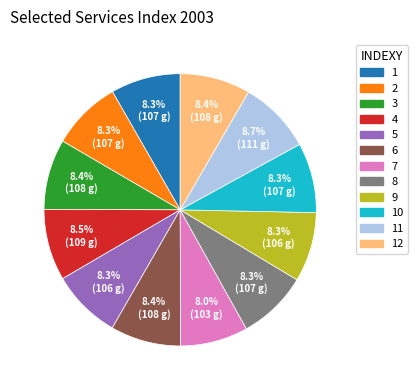

Does any single category account for the majority?

No